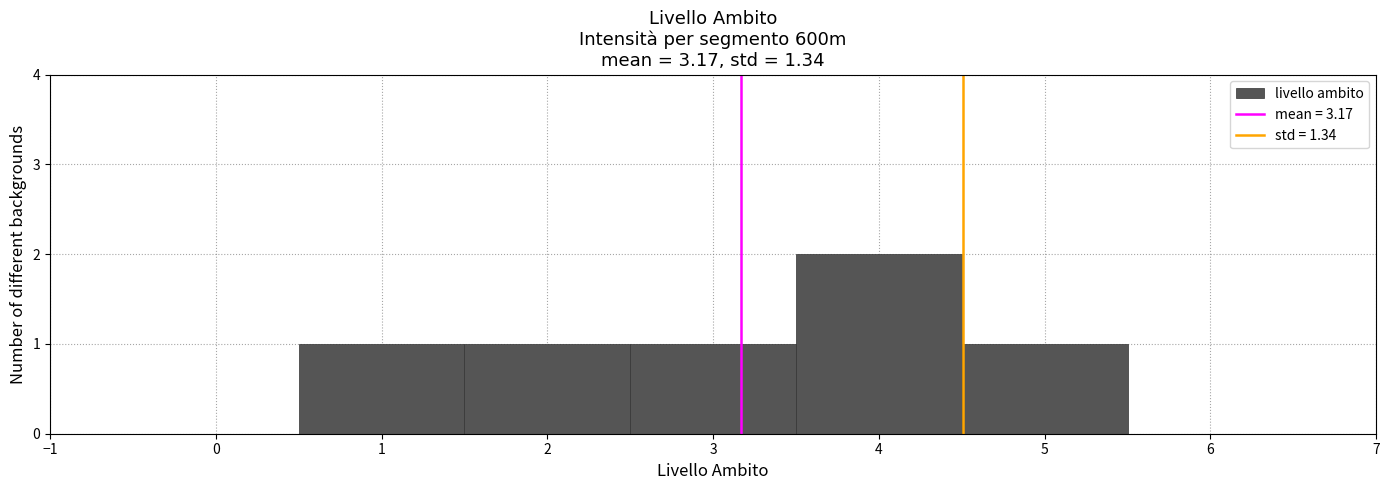

Reading left to right, list every bar in this chart as the range it spans on the x-axis followed by its height. The values are not printed on the chart, so give them approximately, as read against the axis.

-0.5 to 0.5: 0
0.5 to 1.5: 1
1.5 to 2.5: 1
2.5 to 3.5: 1
3.5 to 4.5: 2
4.5 to 5.5: 1
5.5 to 6.5: 0